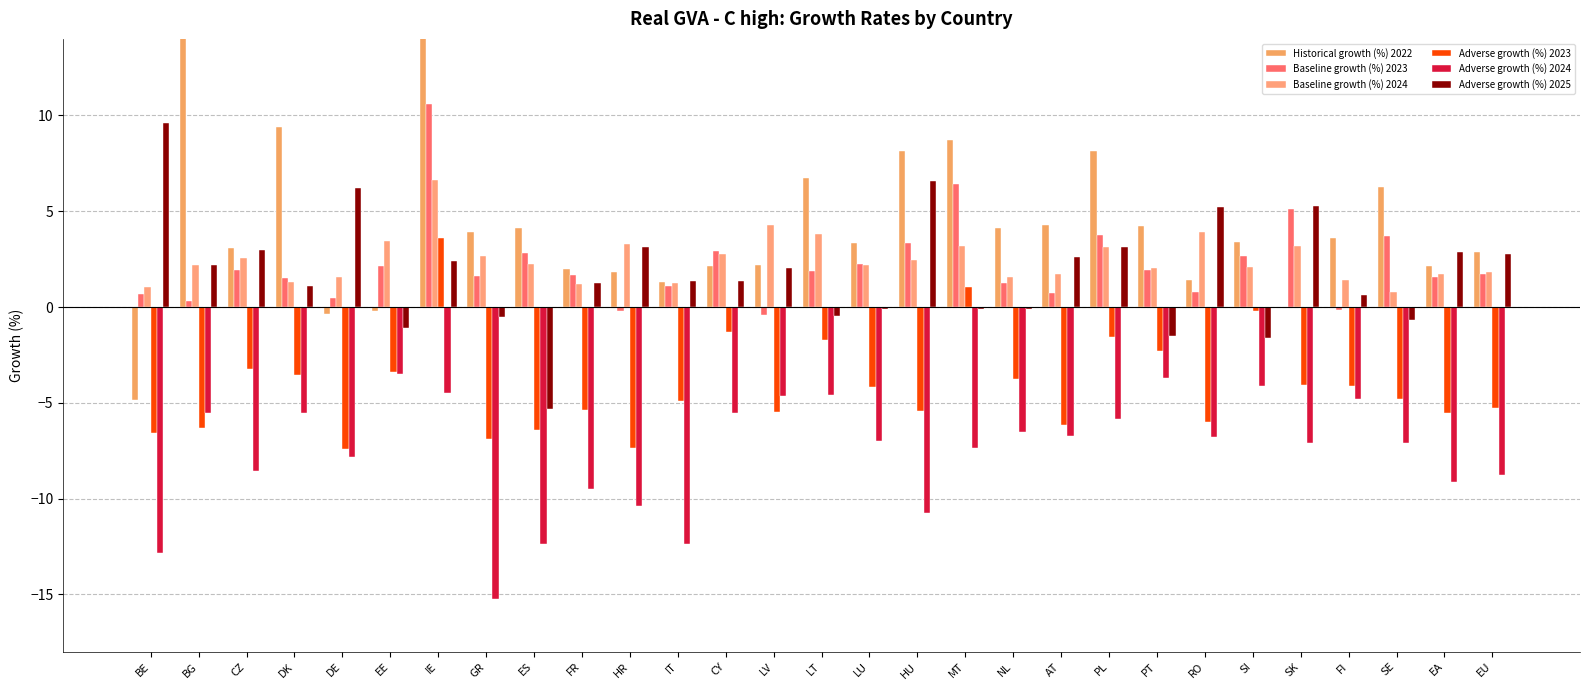

What are all the series names shown in the legend?

Historical growth (%) 2022, Baseline growth (%) 2023, Baseline growth (%) 2024, Adverse growth (%) 2023, Adverse growth (%) 2024, Adverse growth (%) 2025